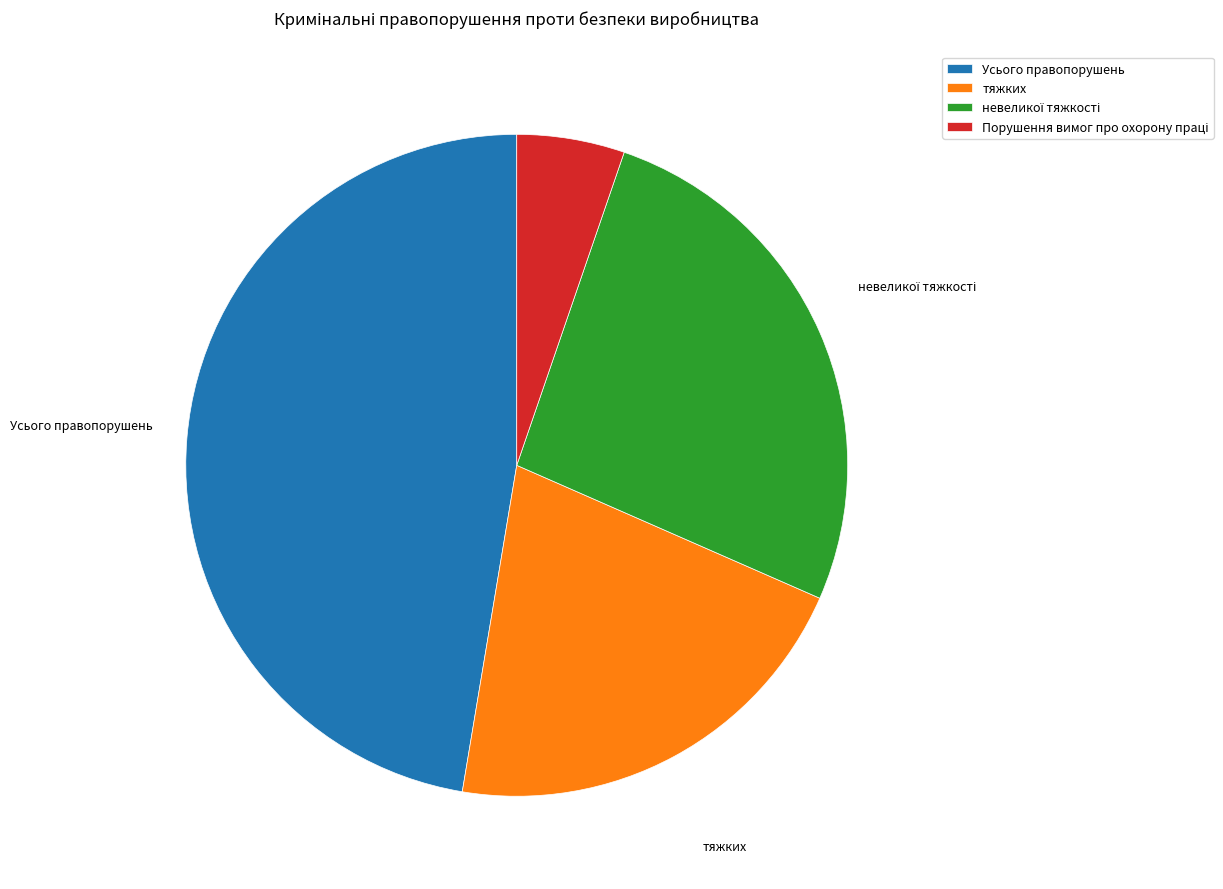

Is there a majority slice in this chart?

No